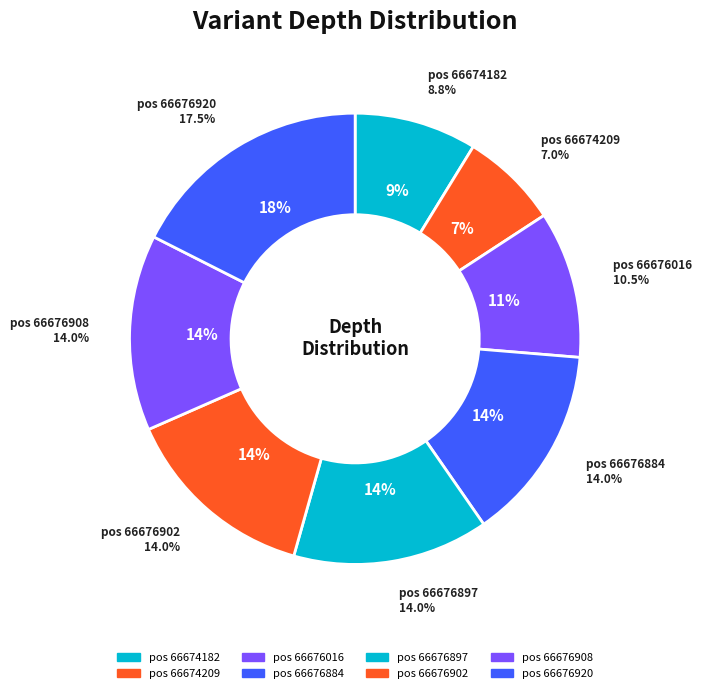

Which slice is the largest?

66676920